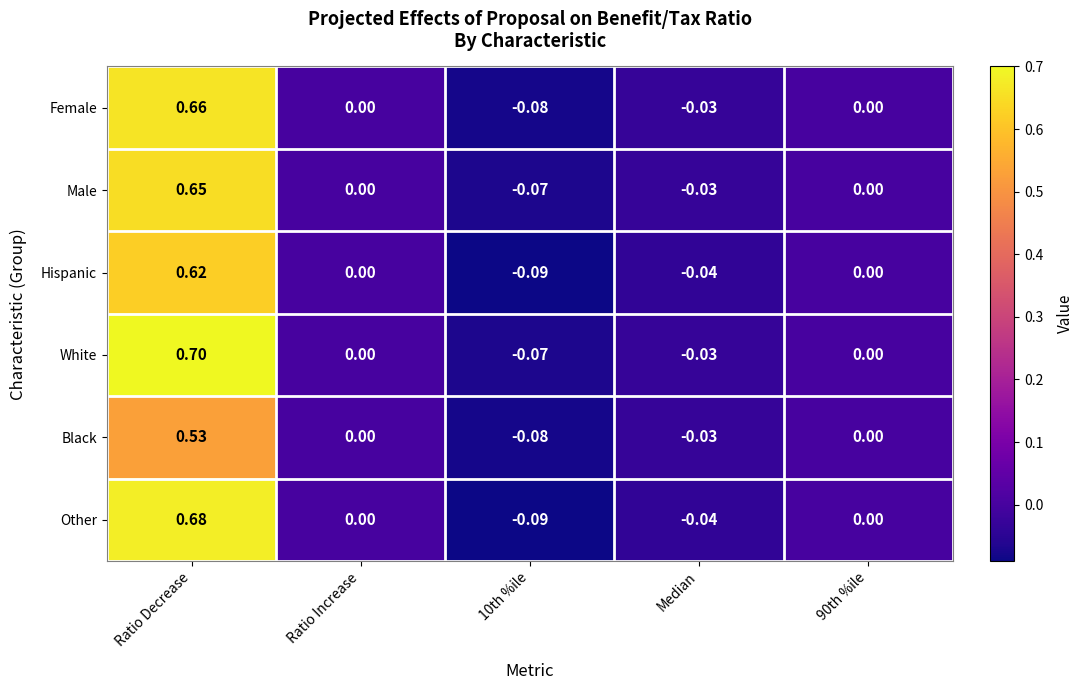

Rank the series by their maximum value, from highest to lowest.

White, Other, Female, Male, Hispanic, Black